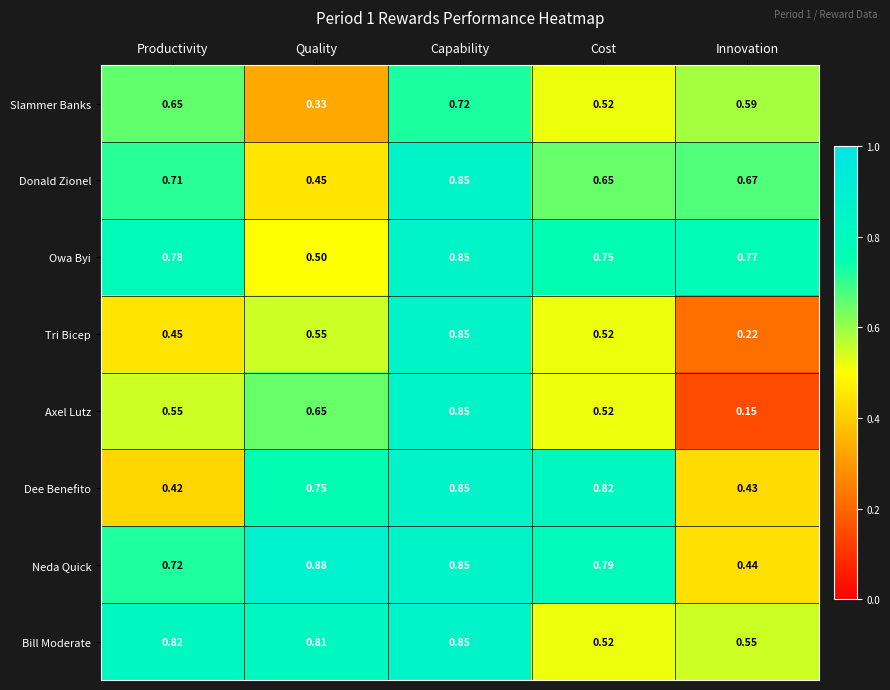

Which series has the largest range (max minus min)?

Axel Lutz